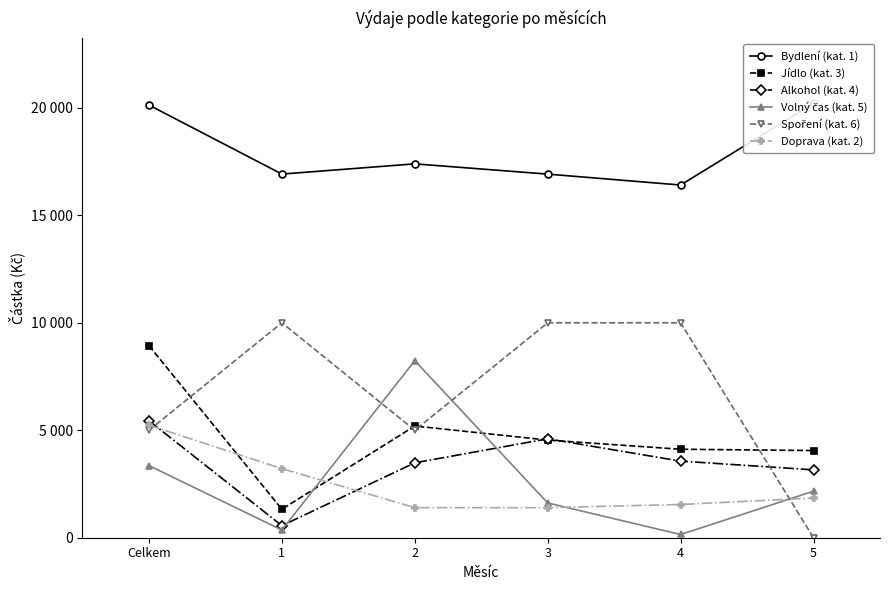

Which has a higher value, 2 or 1?

2